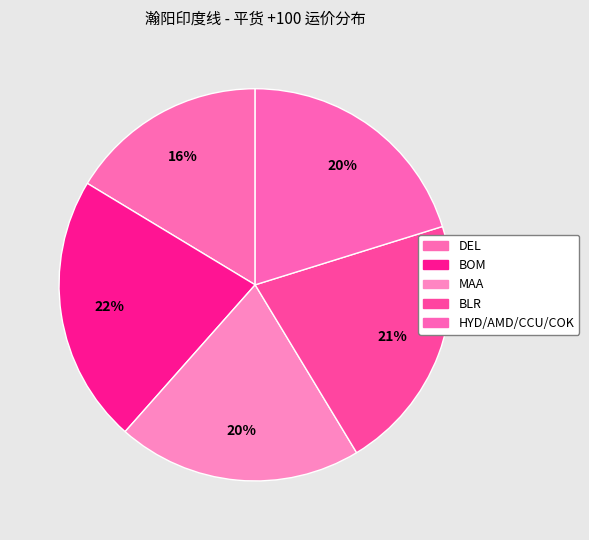

To the nearest percent, what is the average slice percentage?

20%